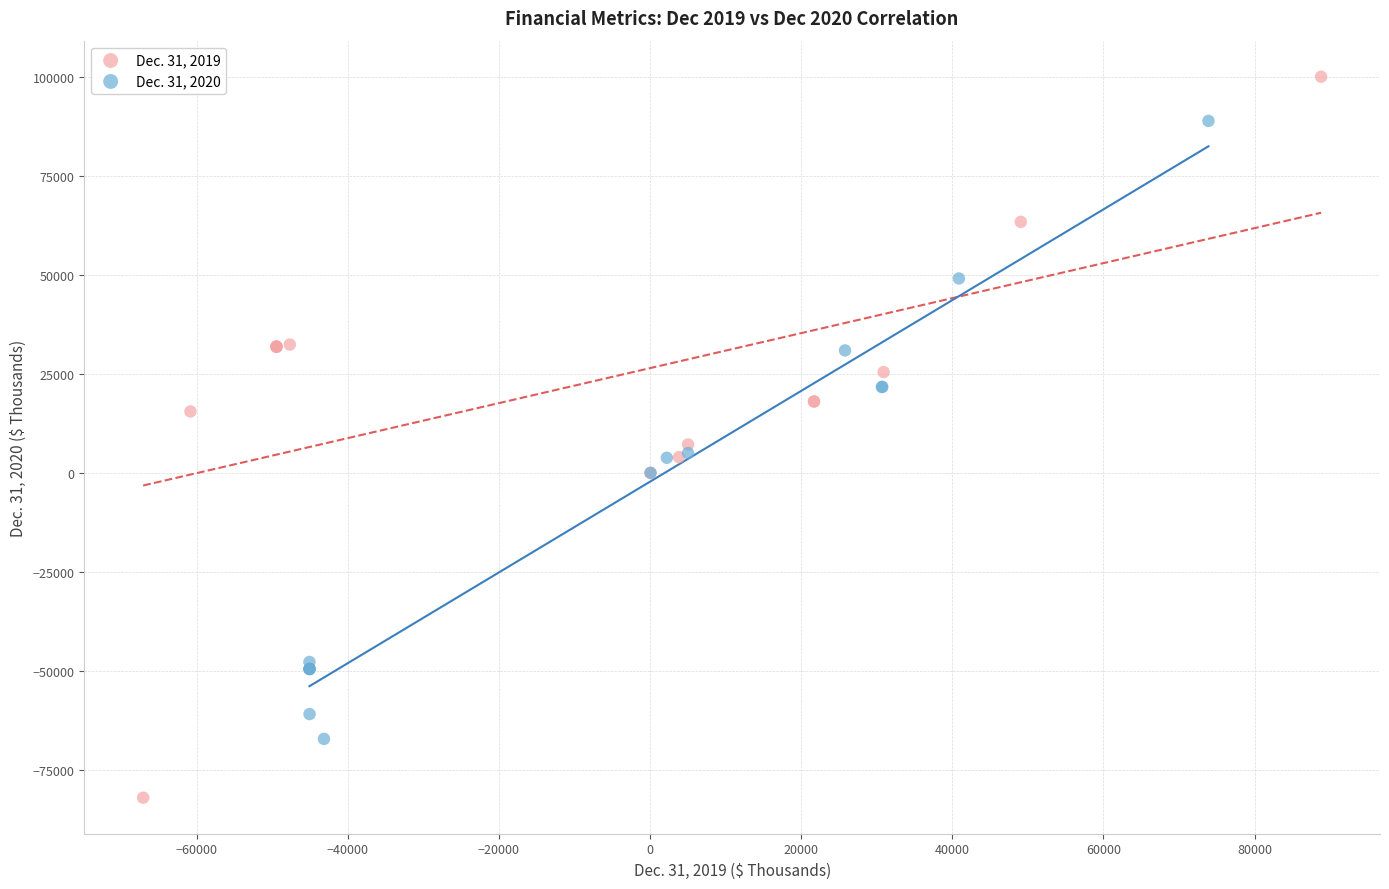

Which series has the widest spread of Y values?

Dec. 31, 2019